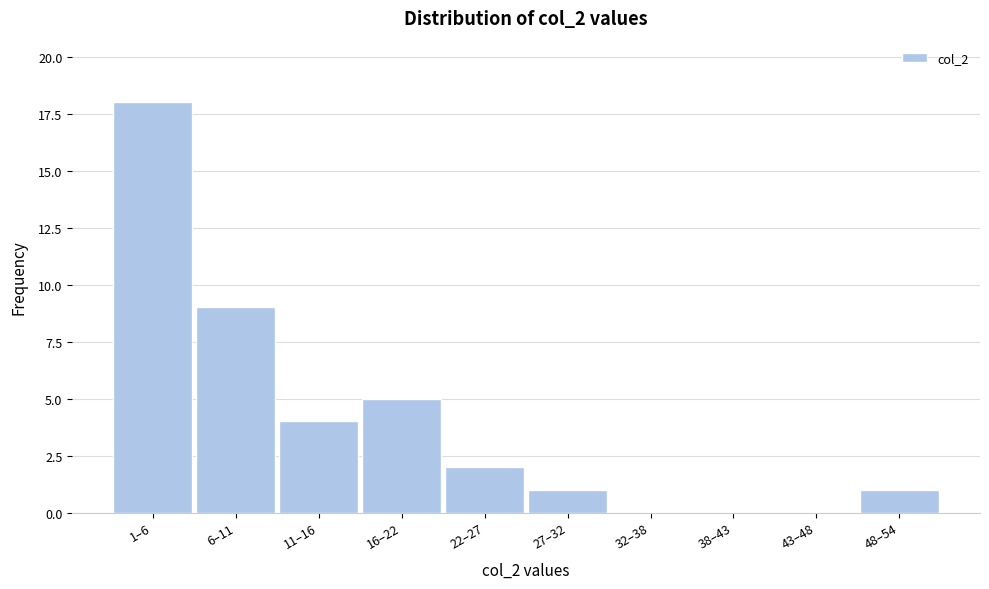

Reading left to right, extract all data points from this chart.

1–6=18	6–11=9	11–16=4	16–22=5	22–27=2	27–32=1	32–38=0	38–43=0	43–48=0	48–54=1